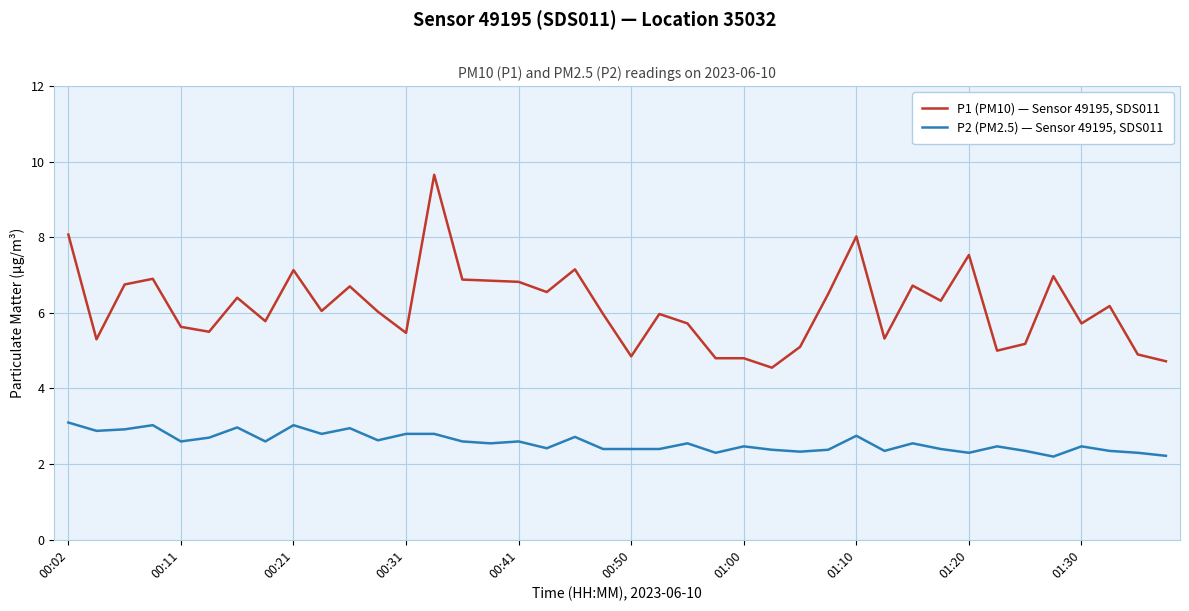

Which series has the largest range (max minus min)?

P1 (PM10) — Sensor 49195, SDS011